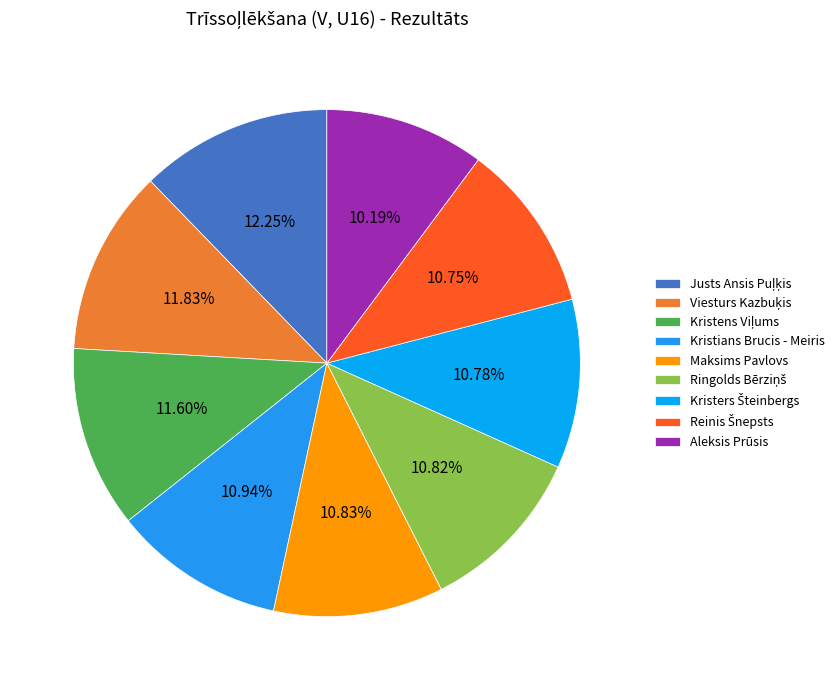

What percentage is the Kristens Viļums slice, to the nearest percent?

12%